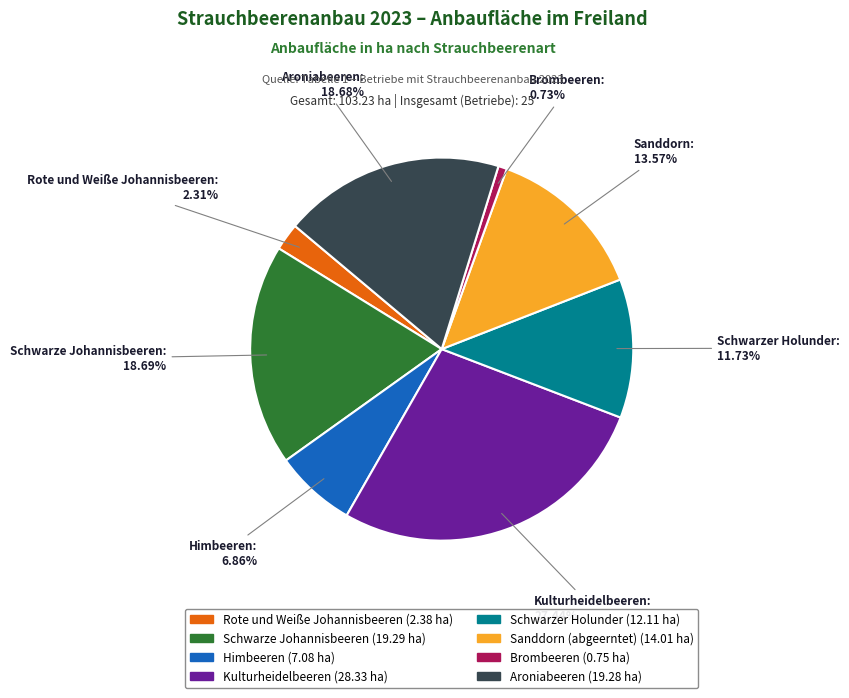

Do Kulturheidelbeeren and Schwarzer Holunder together represent more than half of the pie?

No